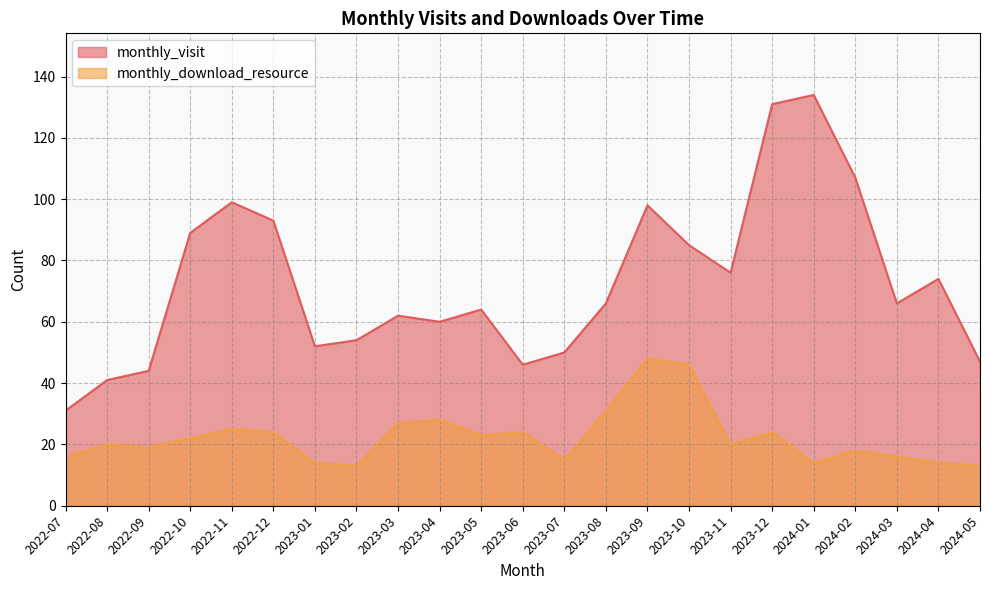

In monthly_download_resource, how many points are lower than both neighbors (excluding endpoints)?

6